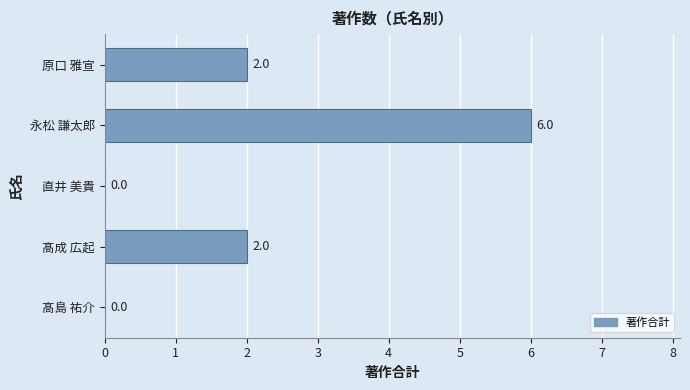

What is the maximum value shown in the chart?

6